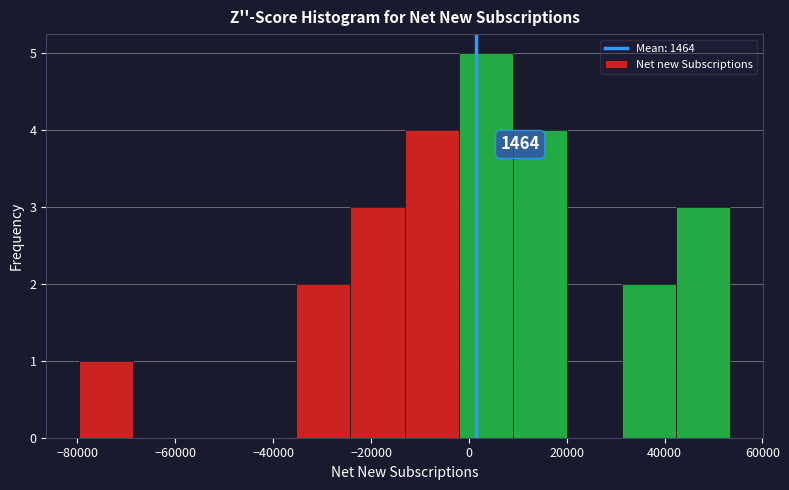

Which range on the x-axis has the tallest bar?

-2000 to 10000